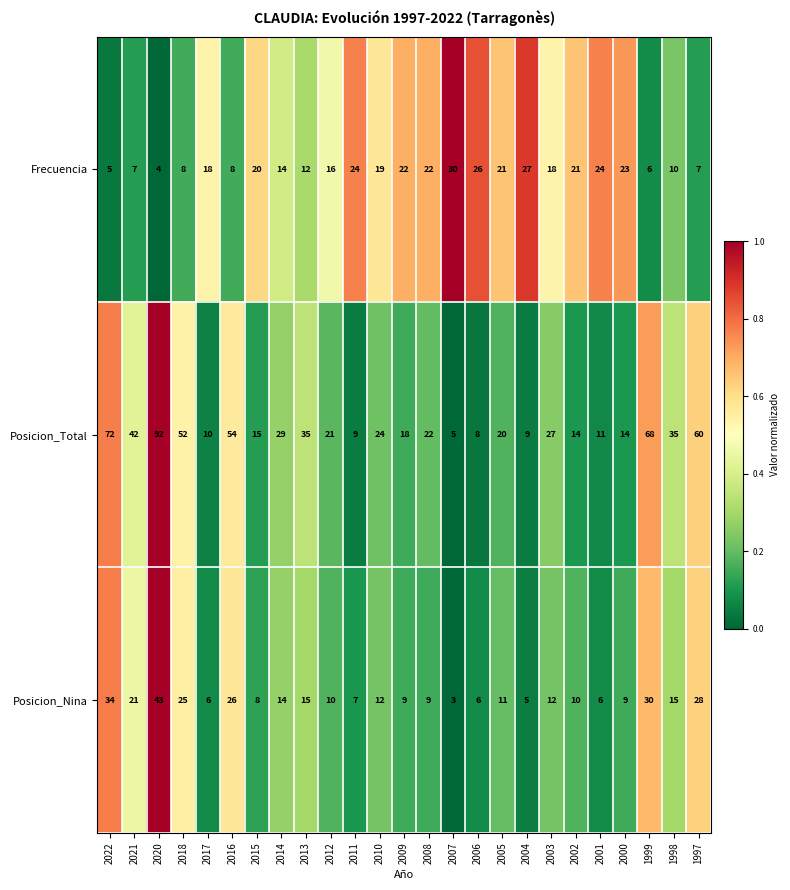

The value of Posicion_Nina at 2011 is 7. True or false?

True